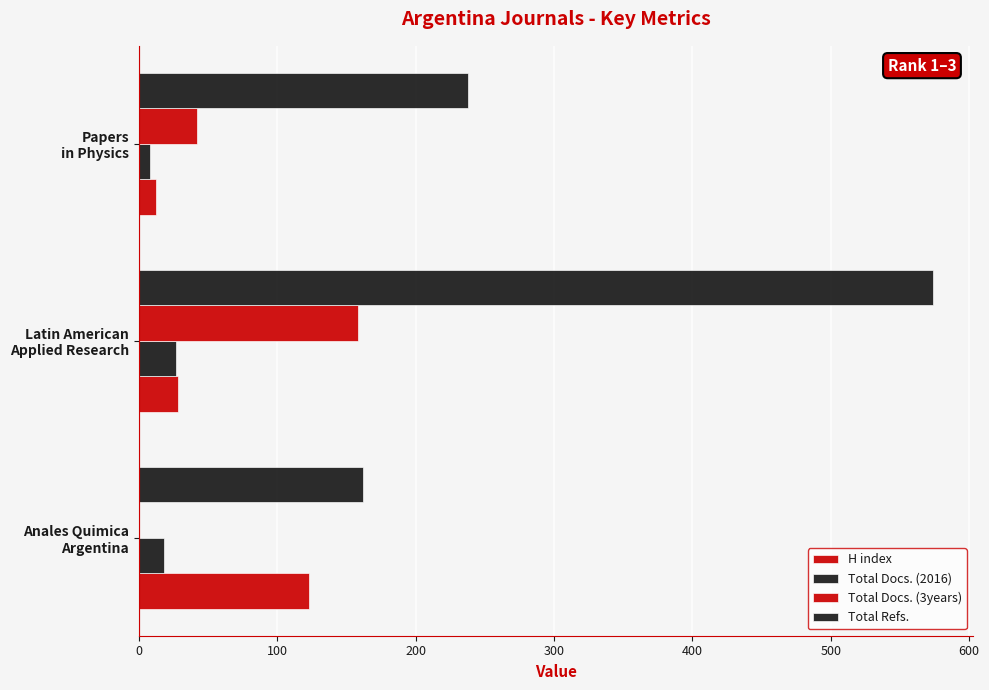

How many categories are shown in the chart?

3